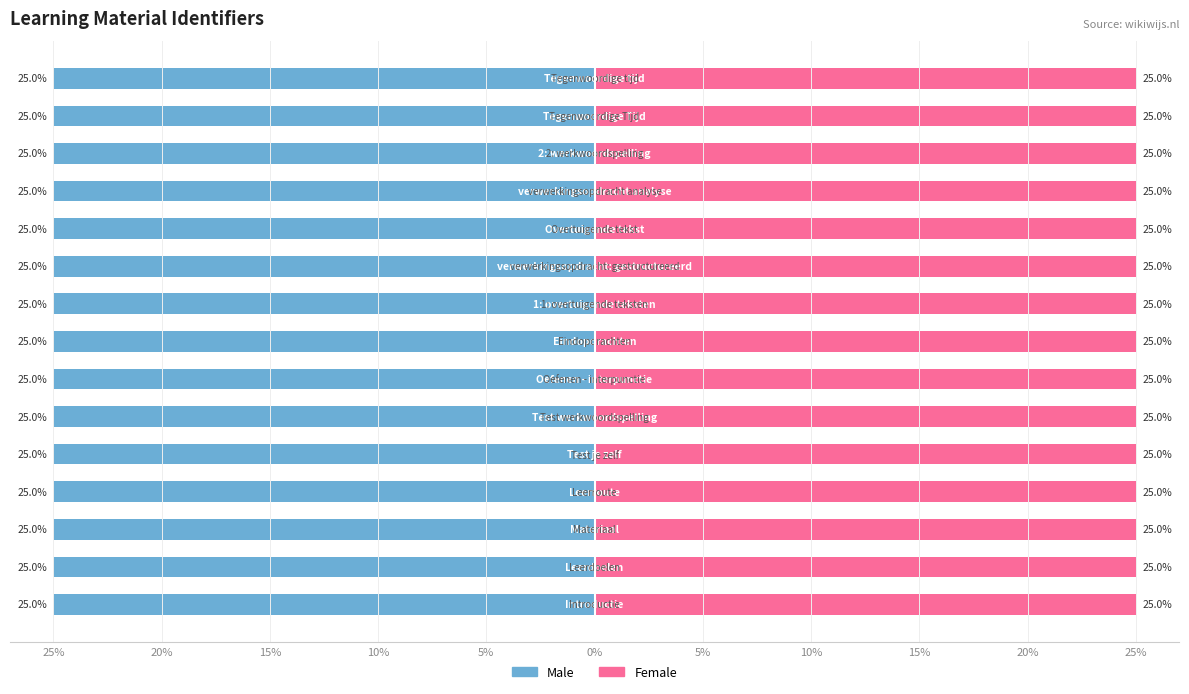

What is the sum of all Female values?

375.0